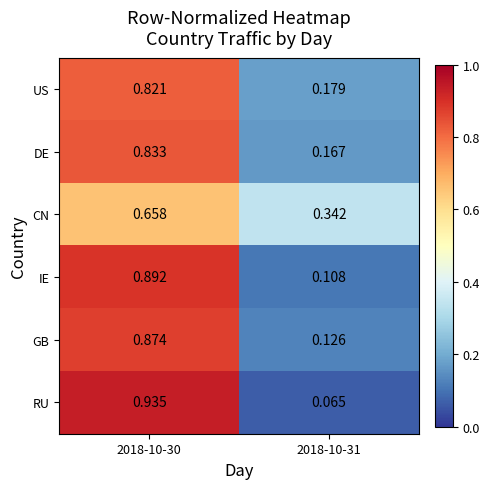

Is the value of RU at 2018-10-30 greater than the value of IE at 2018-10-30?

Yes